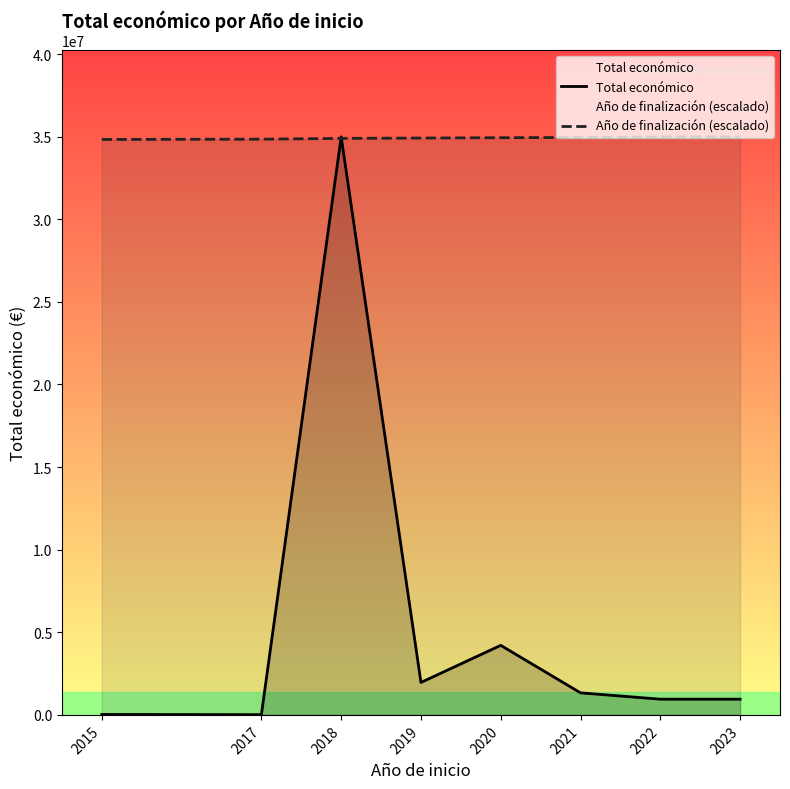

At 2015, list the series in order from smallest to largest.

Total económico, Año de finalización (escalado)